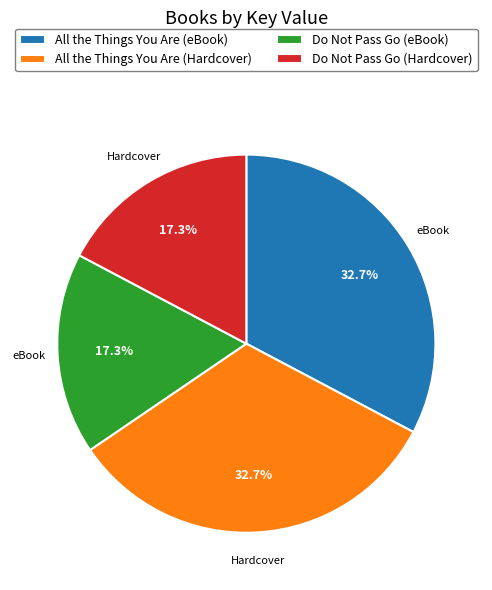

Is Do Not Pass Go (eBook) the majority of the pie?

No